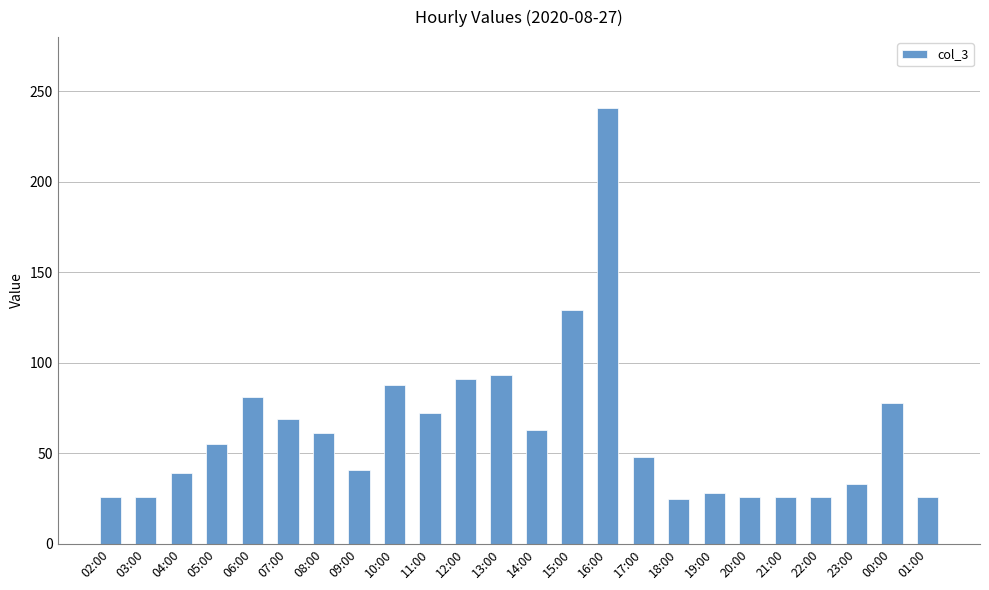

What is the ratio of the value at 10:00 to the value at 00:00?

1.1